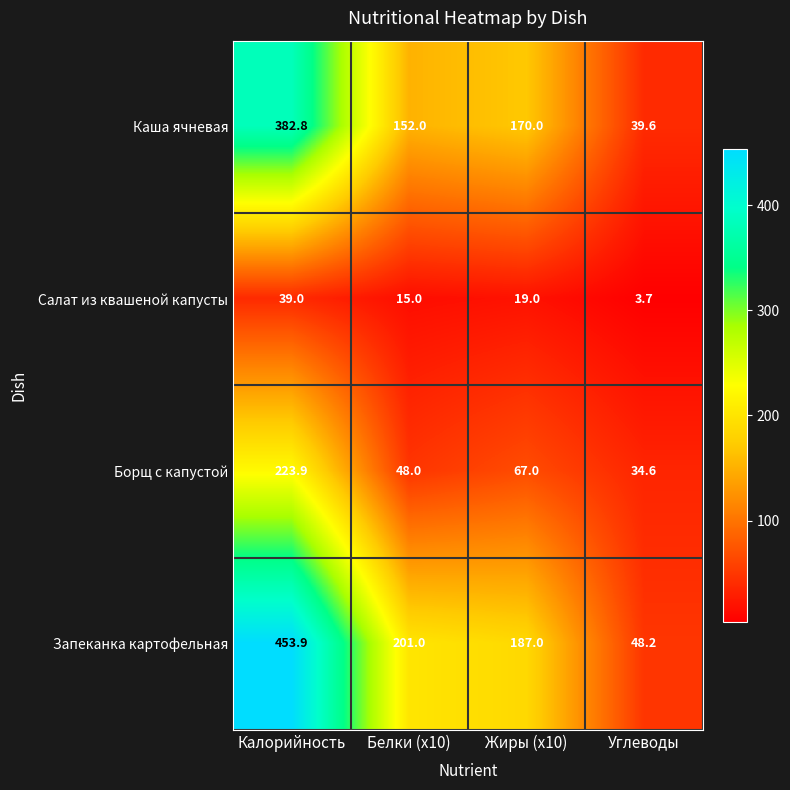

The value of Борщ с капустой at Белки (x10) is 71.8. True or false?

False